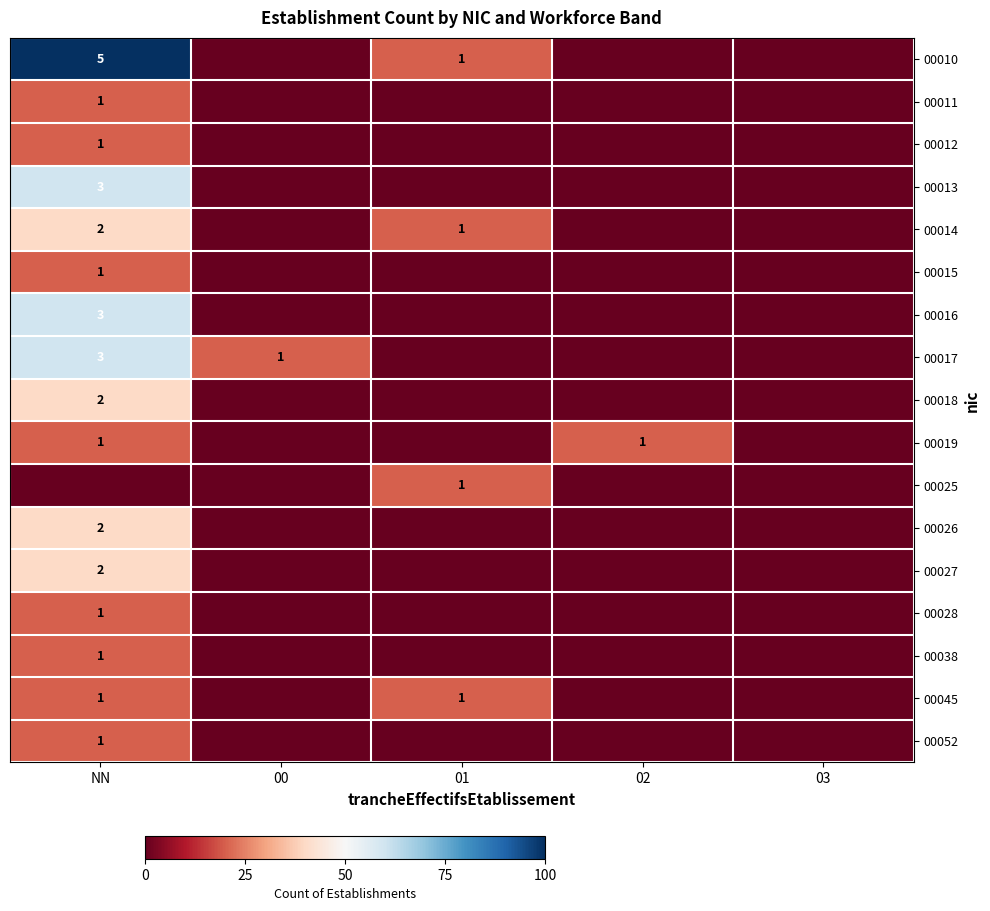

The value of 00045 at 01 is 1. True or false?

True